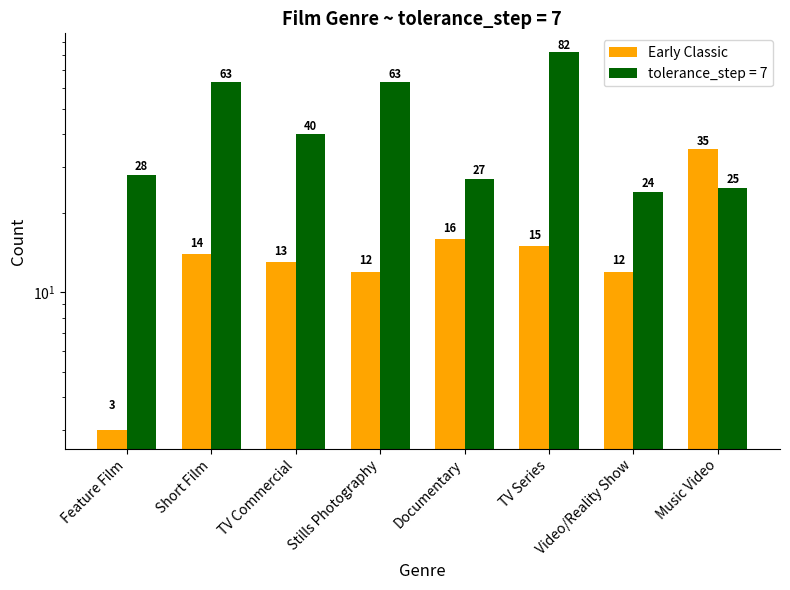

The chart shows a value of 21 at Short Film. True or false?

False